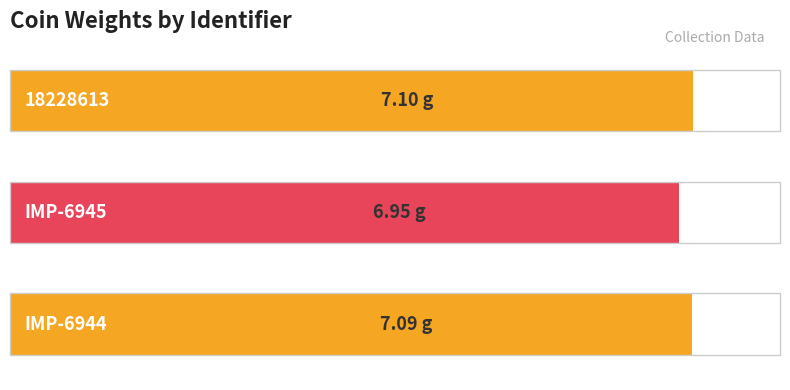

Does the chart contain any negative values?

No